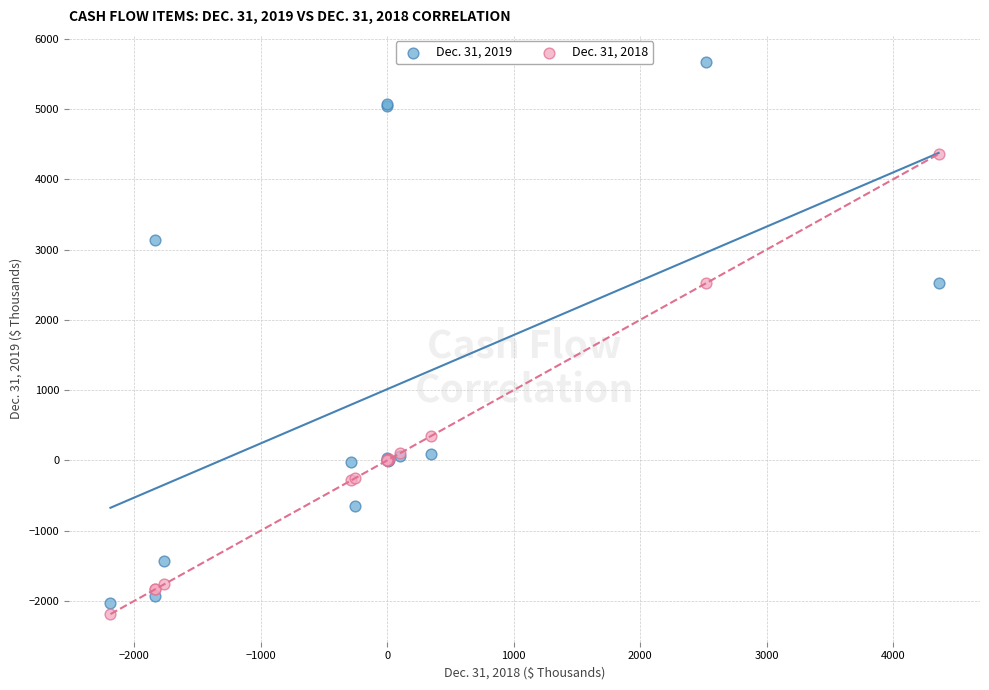

Which series has the widest spread of Y values?

Dec. 31, 2019